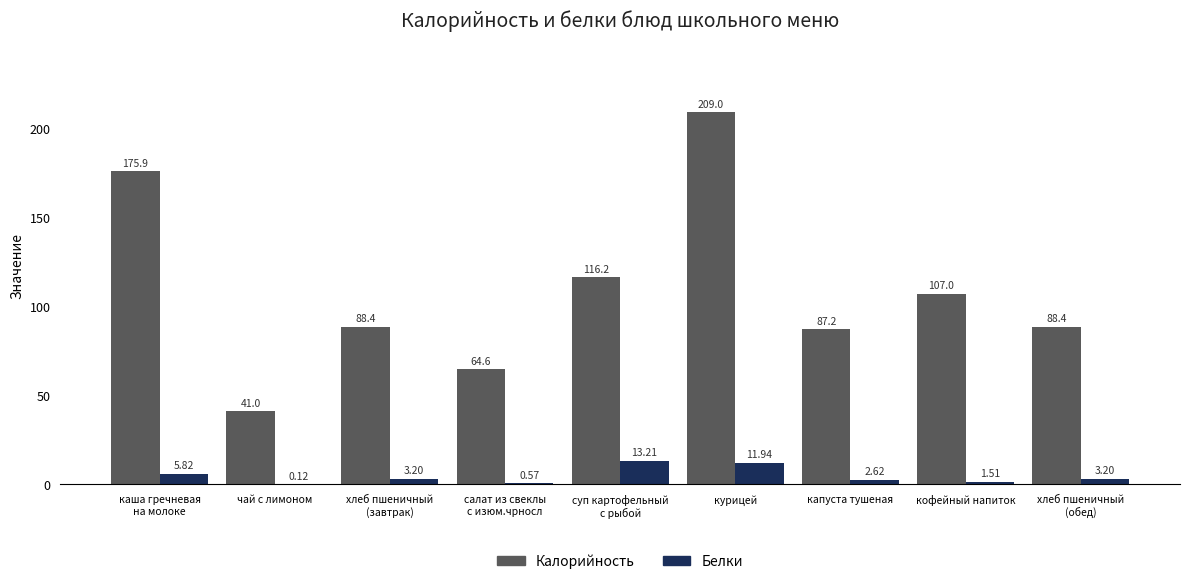

Which series has the widest spread of values?

Калорийность